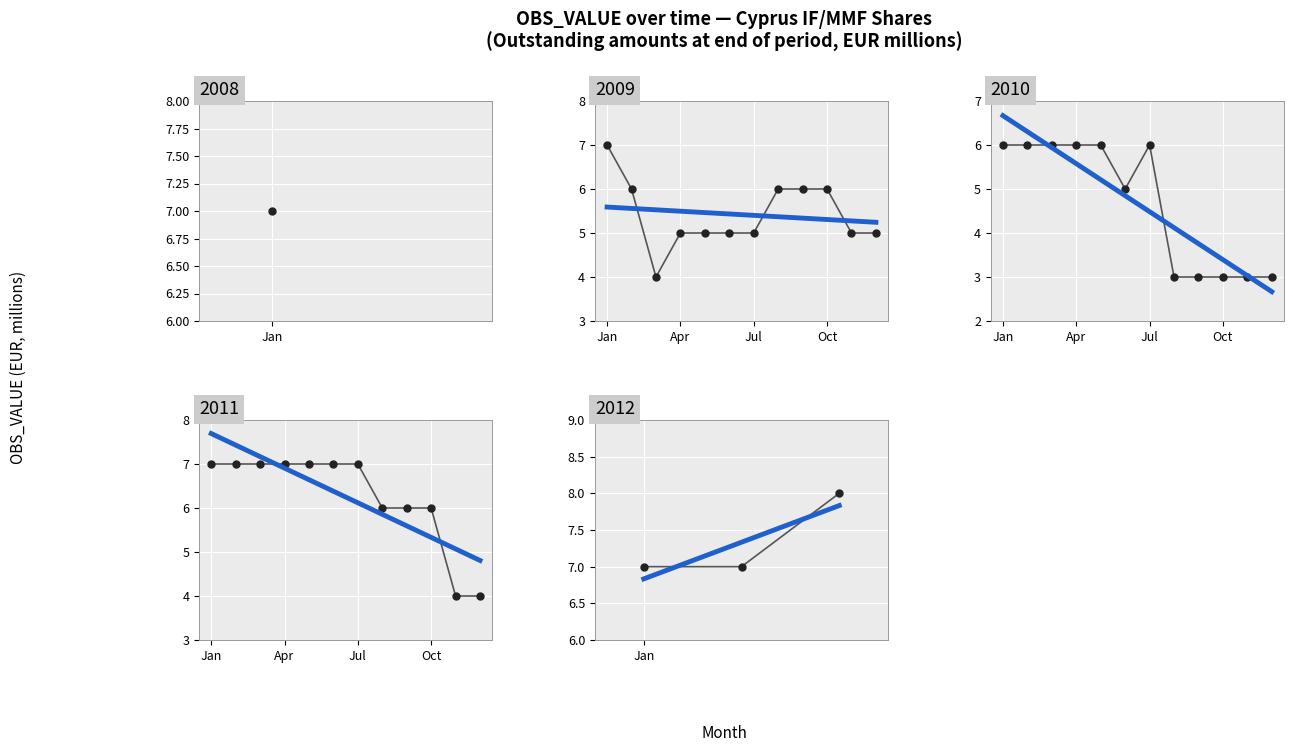

How many lines are shown in the chart?

1